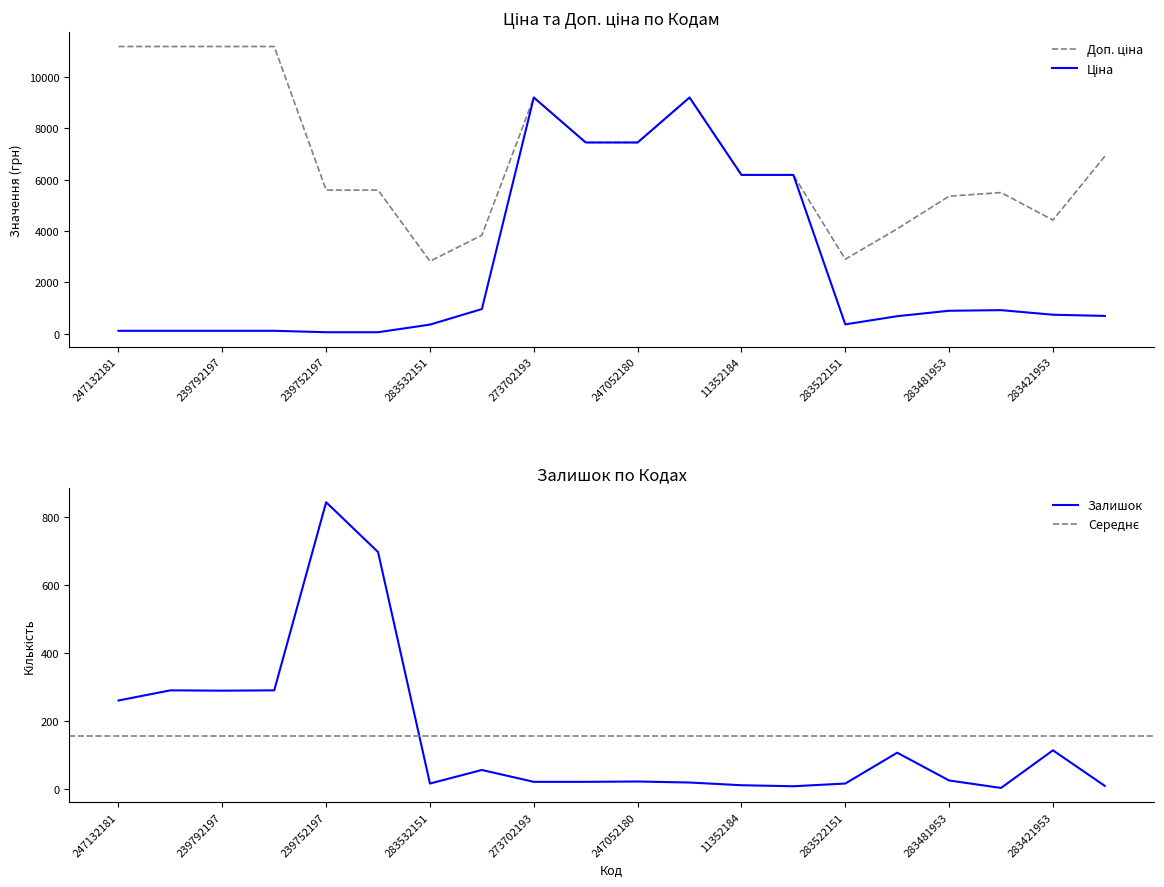

At which label does Ціна first exceed 737?

283892151